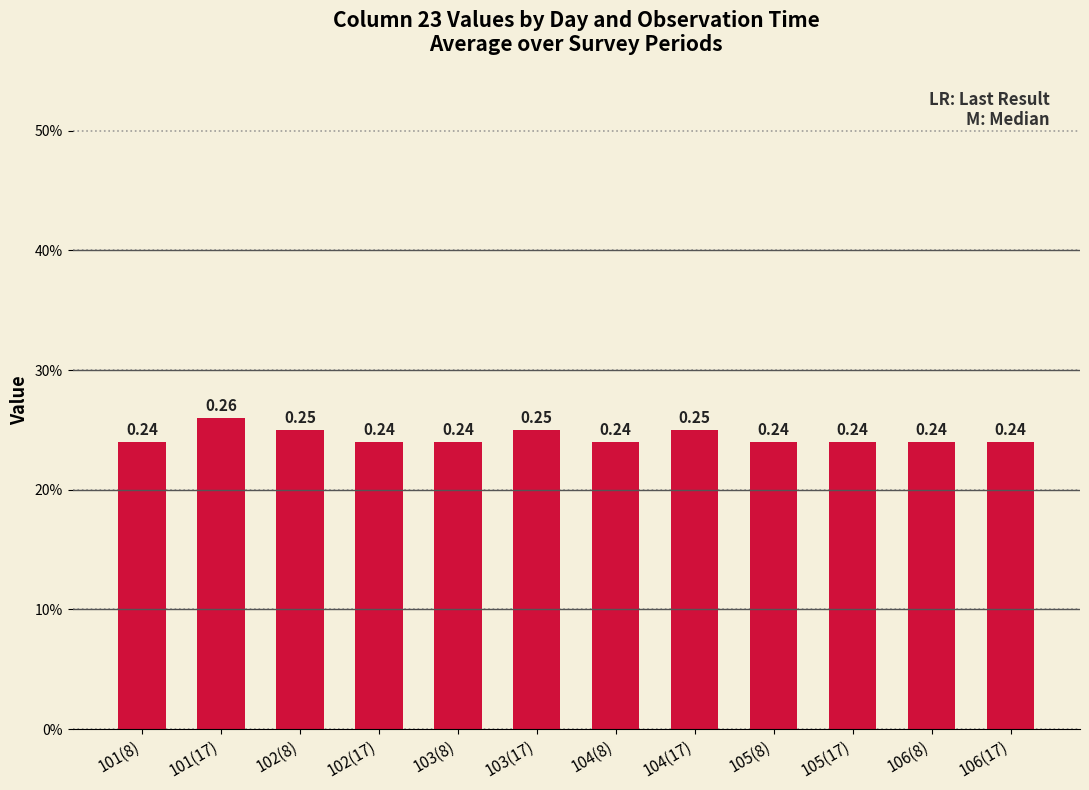

The value at 103(8) is 0.3. True or false?

False